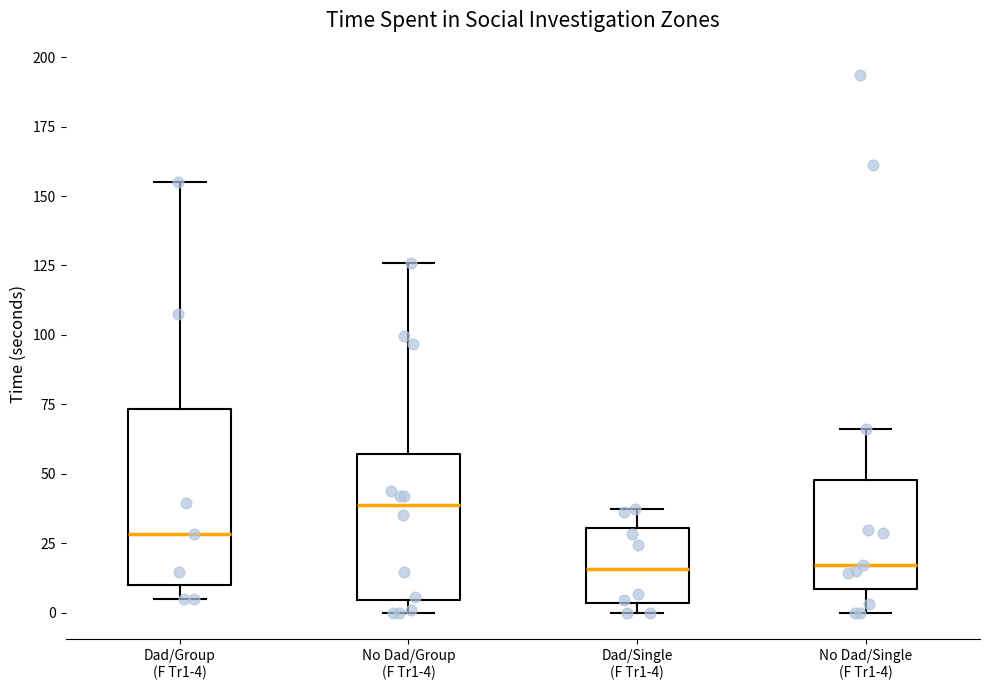

Reading left to right, transcribe this box plot: for each box, give where its median line is, the range the box spans, and where its two whiskers end, as read against the y-axis. The values are not printed on the chart, so give them approximately, as read against the axis.

Dad/Group (F Tr1-4): median 30, box 10 to 75, whiskers 5 to 155
No Dad/Group (F Tr1-4): median 40, box 5 to 55, whiskers 0 to 125
Dad/Single (F Tr1-4): median 15, box 5 to 30, whiskers 0 to 35
No Dad/Single (F Tr1-4): median 15, box 10 to 50, whiskers 0 to 65